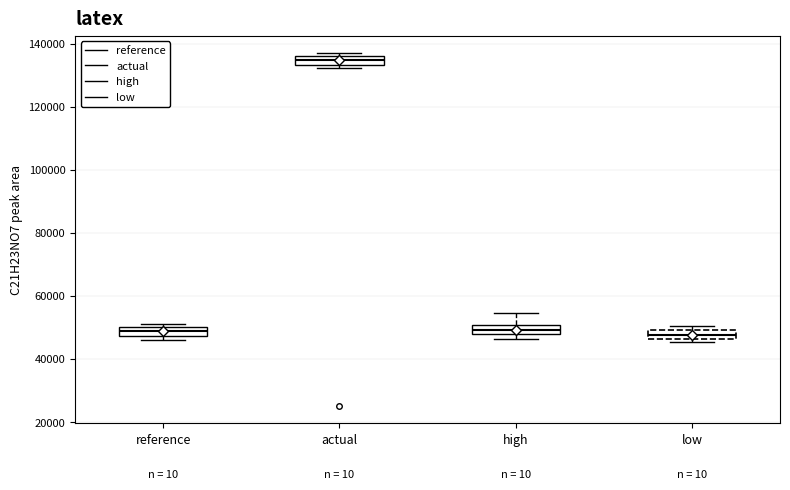

Where is the lower edge of the box for high on the y-axis? The values are not printed on the chart, so give them approximately, as read against the axis.

48000